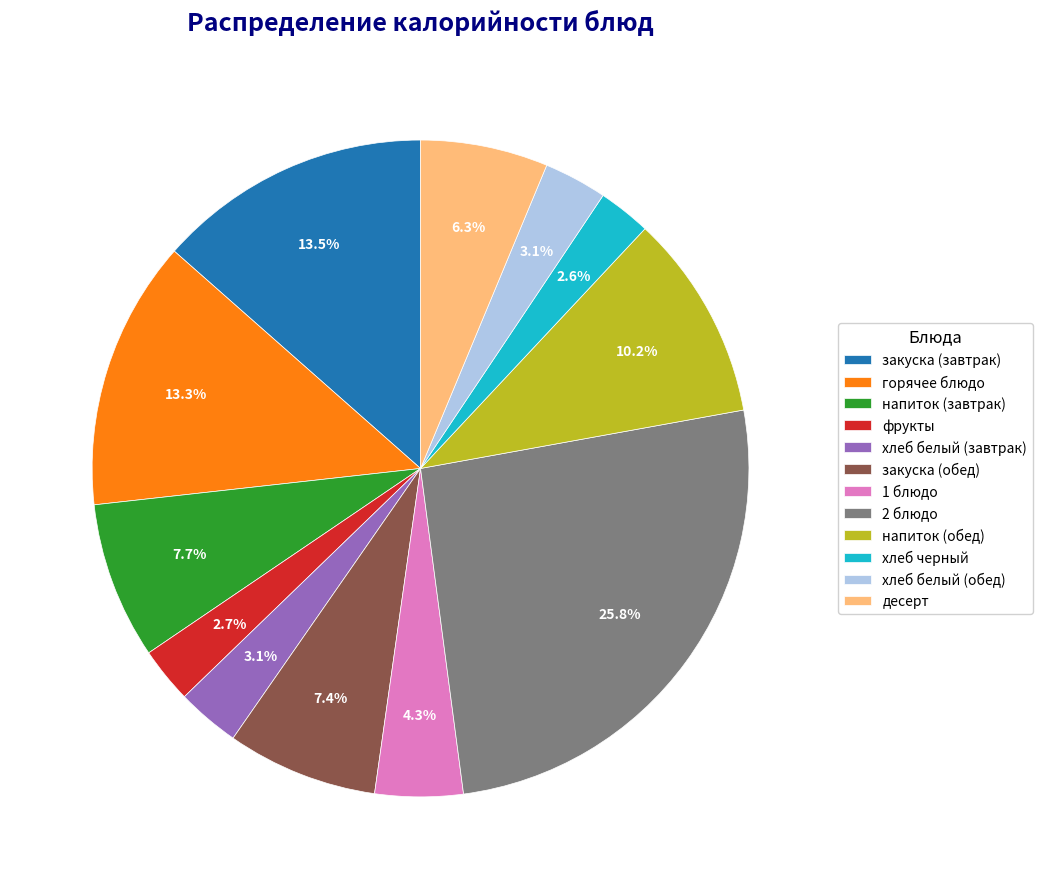

What is the largest slice in the pie chart?

2 блюдо